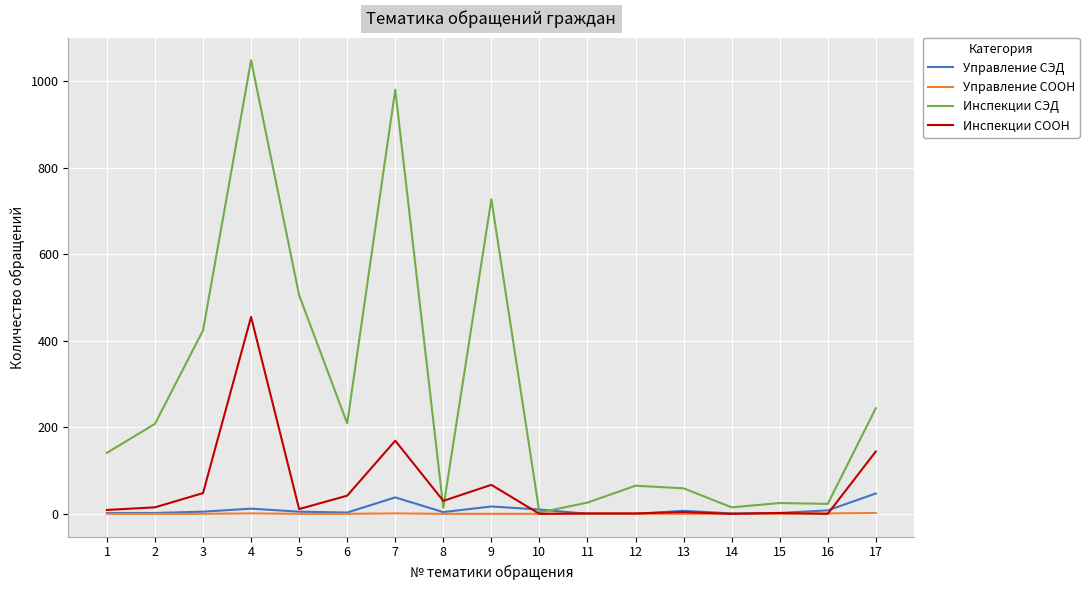

Which series has the largest total across all categories?

Инспекции СЭД